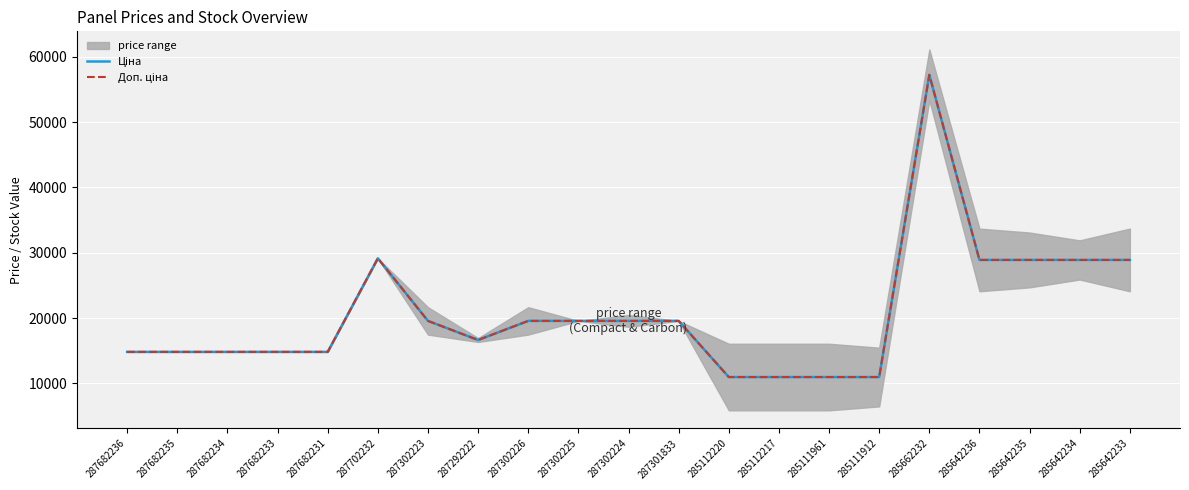

What position from the left is 287301833?

12